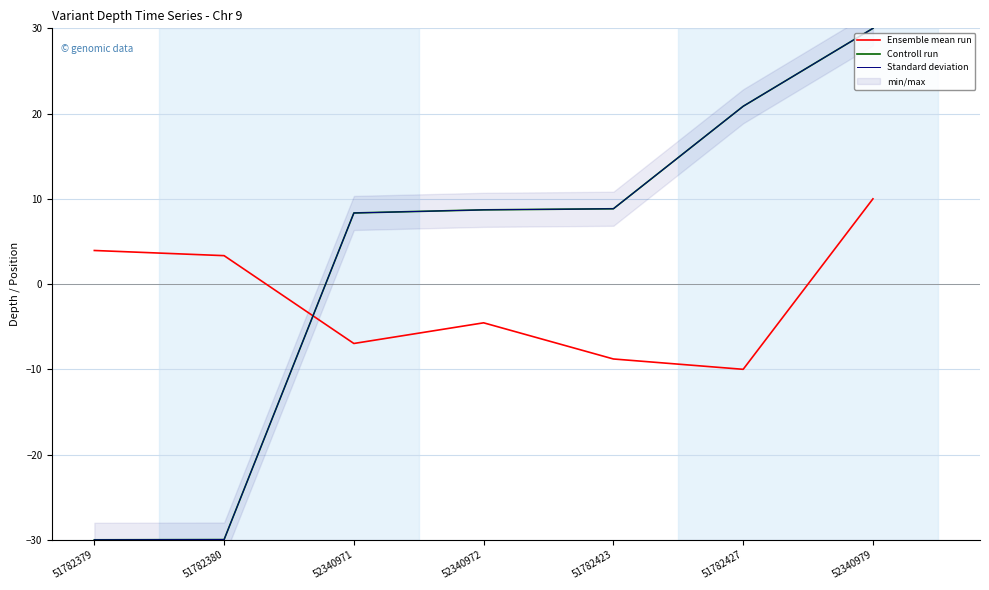

What is the lowest value of the Controll run series?

-30.0